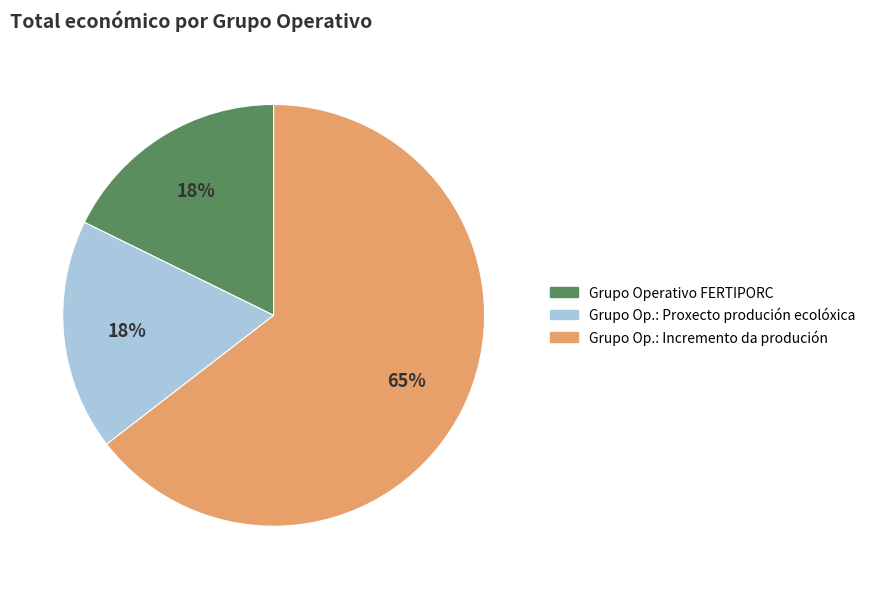

To the nearest percent, what is the difference between the largest and smallest slice percentages?

47%